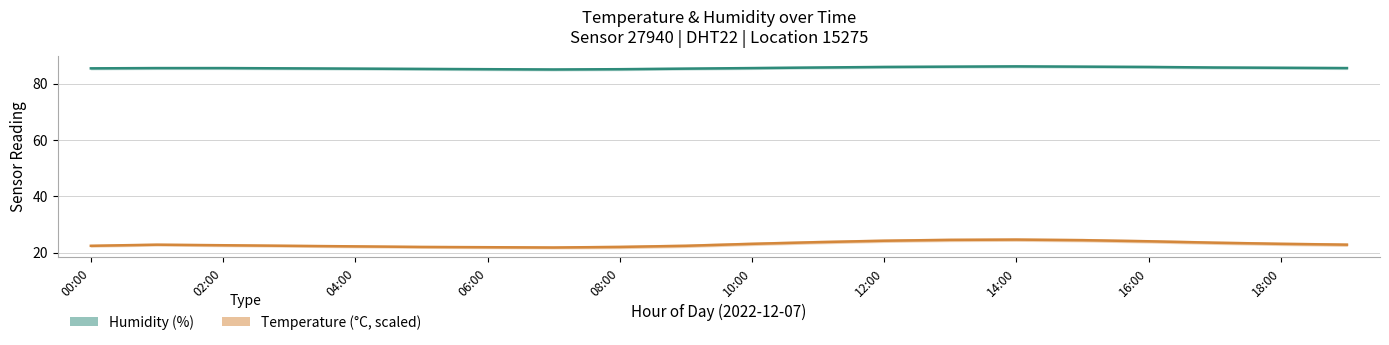

What is the greatest value displayed?

86.1